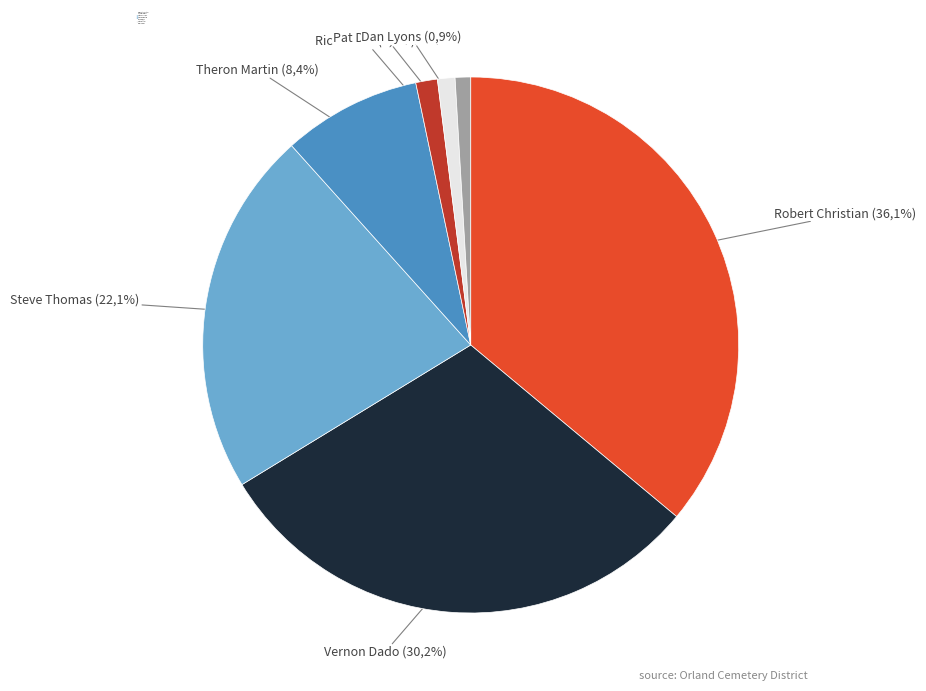

What is the largest slice in the pie chart?

Robert Christian